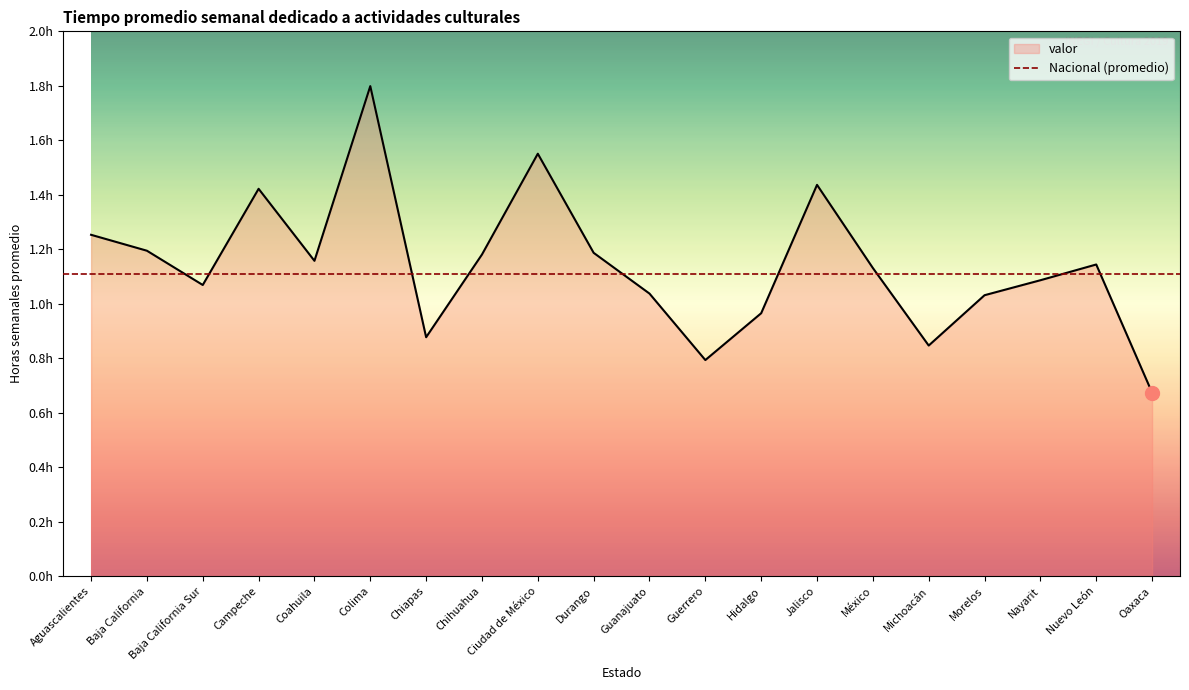

Which has a higher value, Guerrero or Guanajuato?

Guanajuato